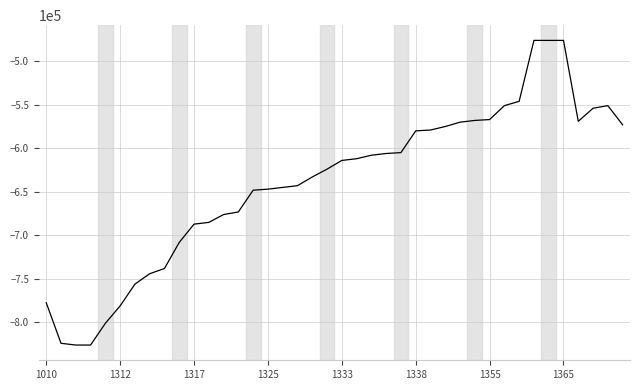

What is the greatest value displayed?

-476056